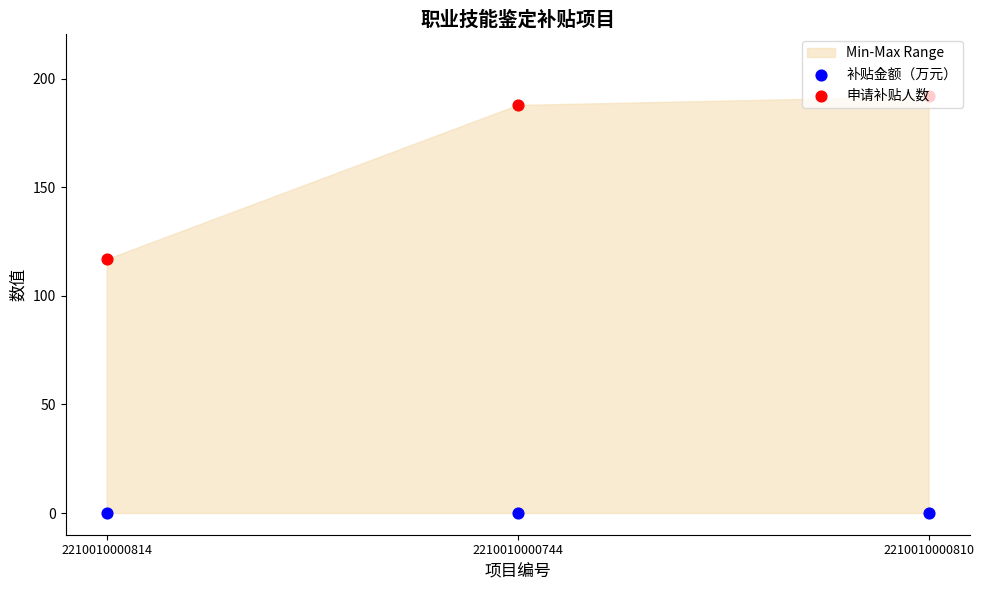

Which series has the widest spread of Y values?

申请补贴人数